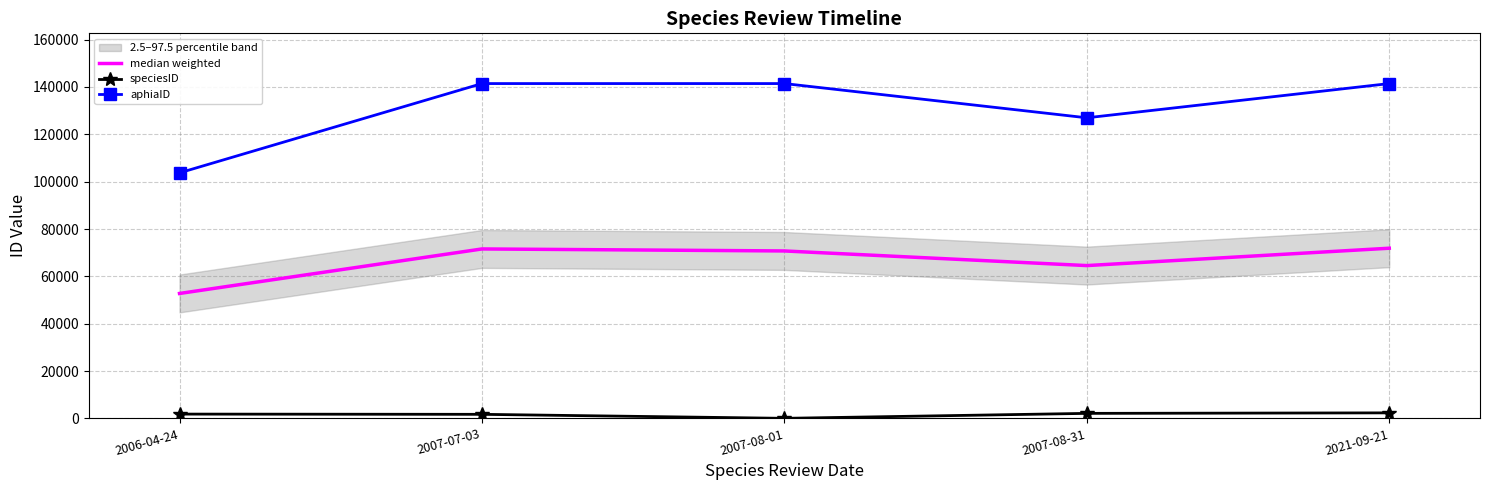

True or false: aphiaID has a value of 141435.0 at 2007-08-01.

True